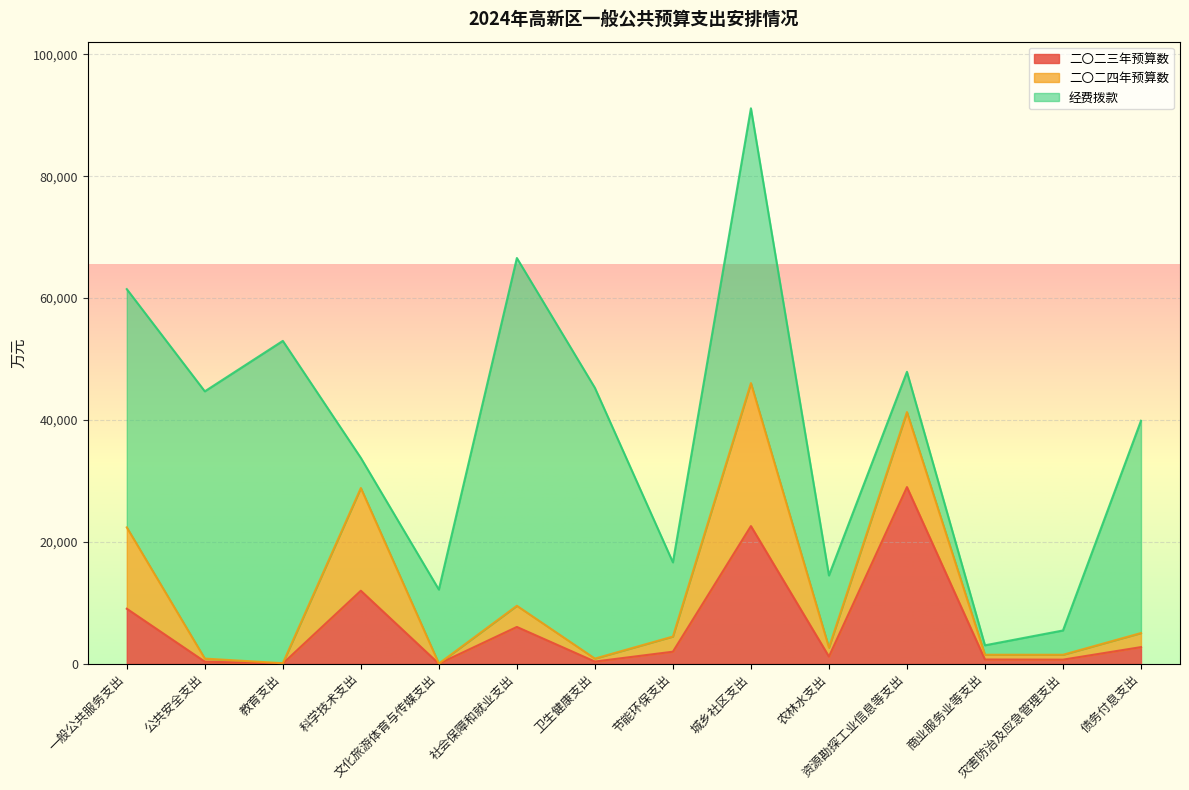

Is it true that 二〇二四年预算数 equals 24283 at 科学技术支出?

False